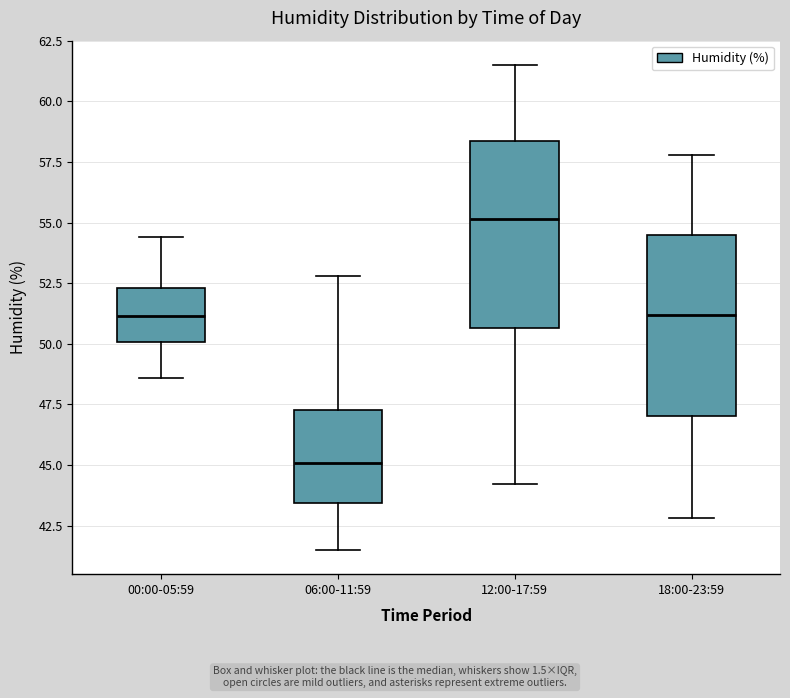

Reading left to right, transcribe this box plot: for each box, give where its median line is, the range the box spans, and where its two whiskers end, as read against the y-axis. The values are not printed on the chart, so give them approximately, as read against the axis.

00:00-05:59: median 51.0, box 50.0 to 52.5, whiskers 48.5 to 54.5
06:00-11:59: median 45.0, box 43.5 to 47.5, whiskers 41.5 to 53.0
12:00-17:59: median 55.0, box 50.5 to 58.5, whiskers 44.0 to 61.5
18:00-23:59: median 51.0, box 47.0 to 54.5, whiskers 43.0 to 58.0